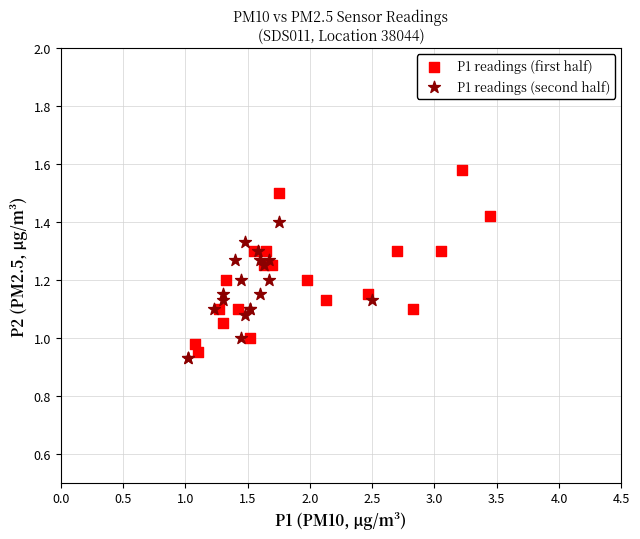

Which series reaches the maximum Y coordinate?

P1 readings (first half)